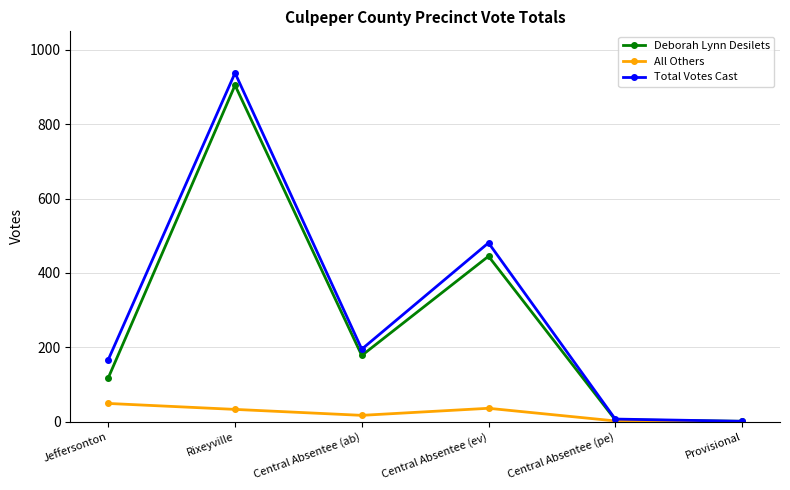

What is the total value across all series at Provisional?

2